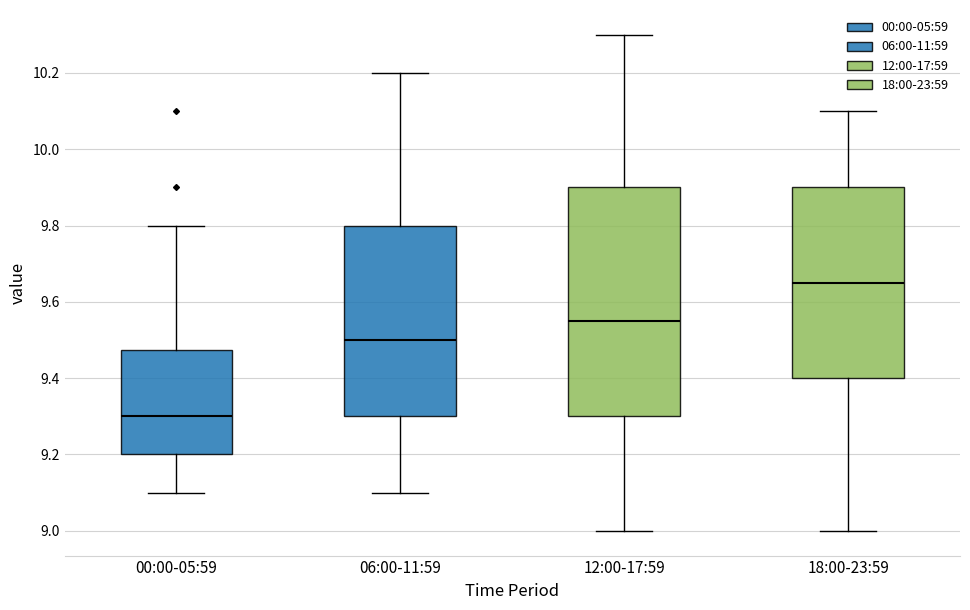

Reading left to right, transcribe this box plot: for each box, give where its median line is, the range the box spans, and where its two whiskers end, as read against the y-axis. The values are not printed on the chart, so give them approximately, as read against the axis.

00:00-05:59: median 9.30, box 9.20 to 9.48, whiskers 9.10 to 9.80
06:00-11:59: median 9.50, box 9.30 to 9.80, whiskers 9.10 to 10.20
12:00-17:59: median 9.56, box 9.30 to 9.90, whiskers 9.00 to 10.30
18:00-23:59: median 9.66, box 9.40 to 9.90, whiskers 9.00 to 10.10